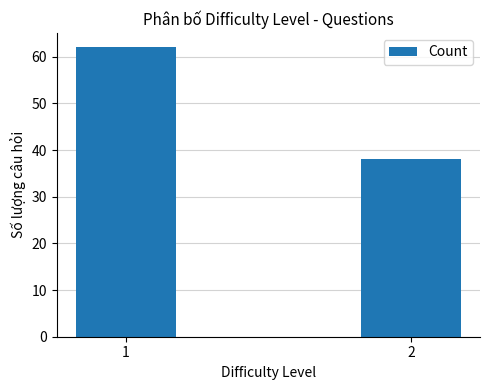

Does the chart contain stacked bars?

No